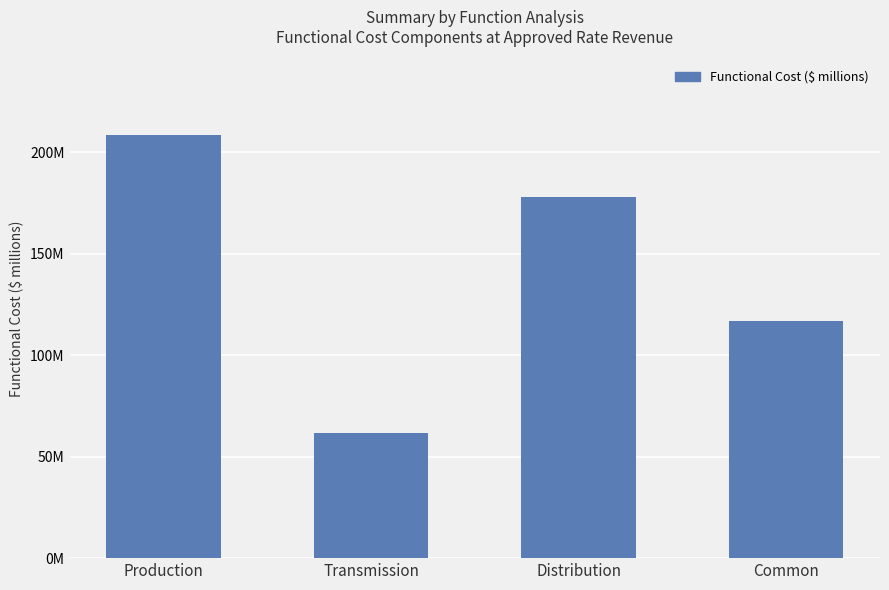

List the labels in order of value, largest first.

Production, Distribution, Common, Transmission